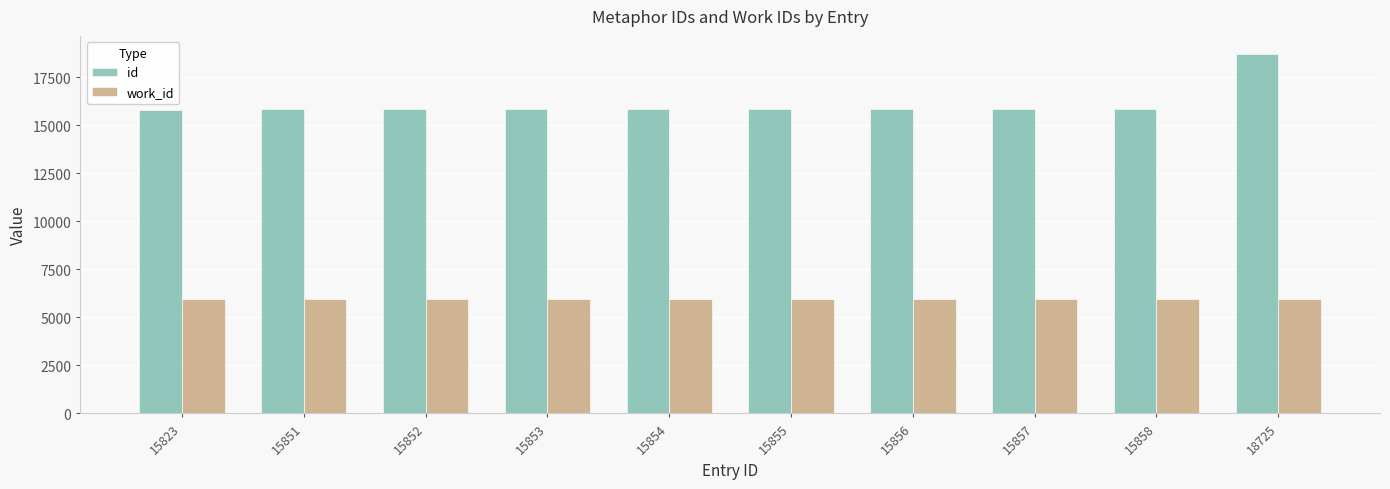

Which series has the largest range (max minus min)?

id